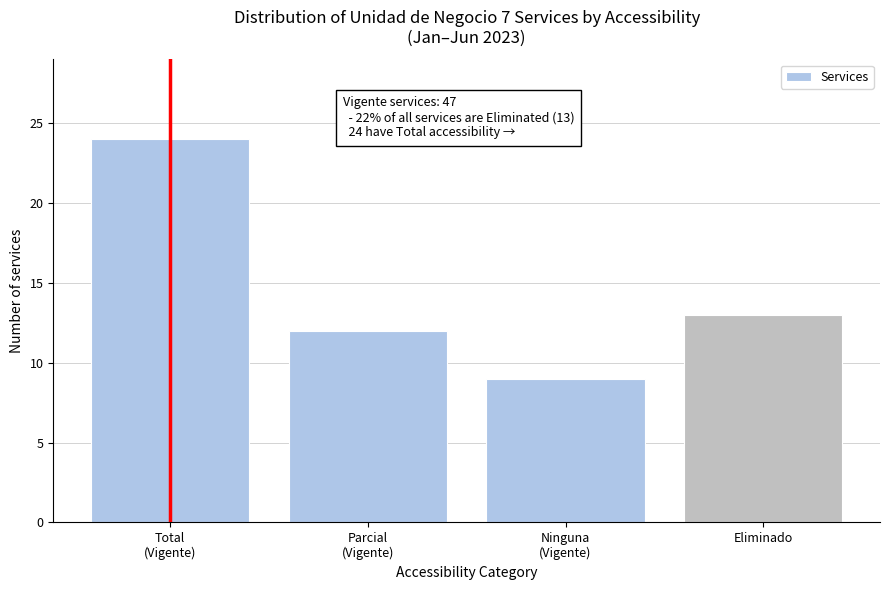

Reading left to right, list all the values displayed in this chart.

24	12	9	13